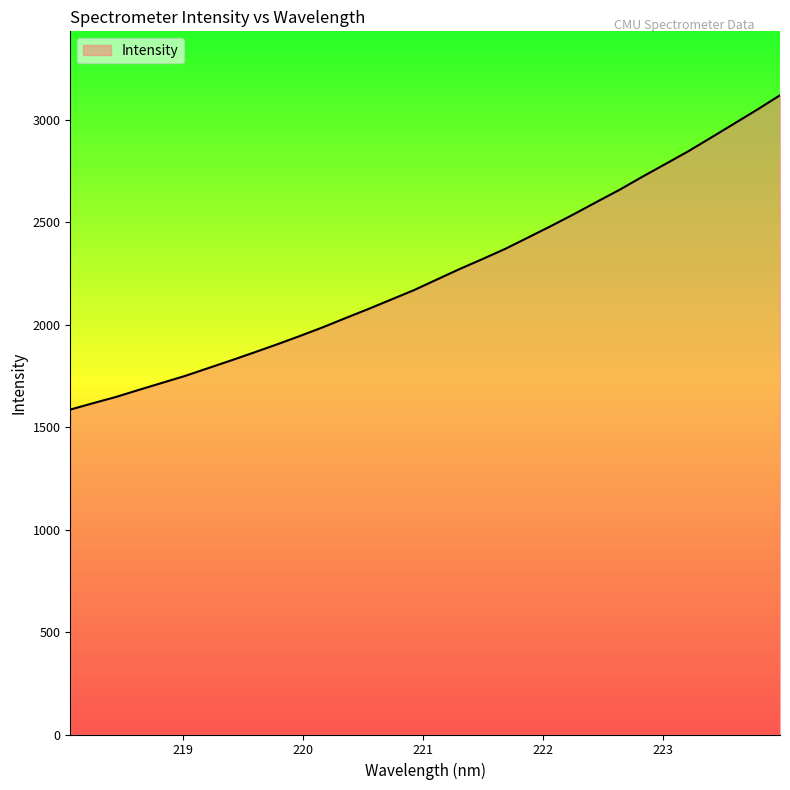

How many lines are shown in the chart?

1